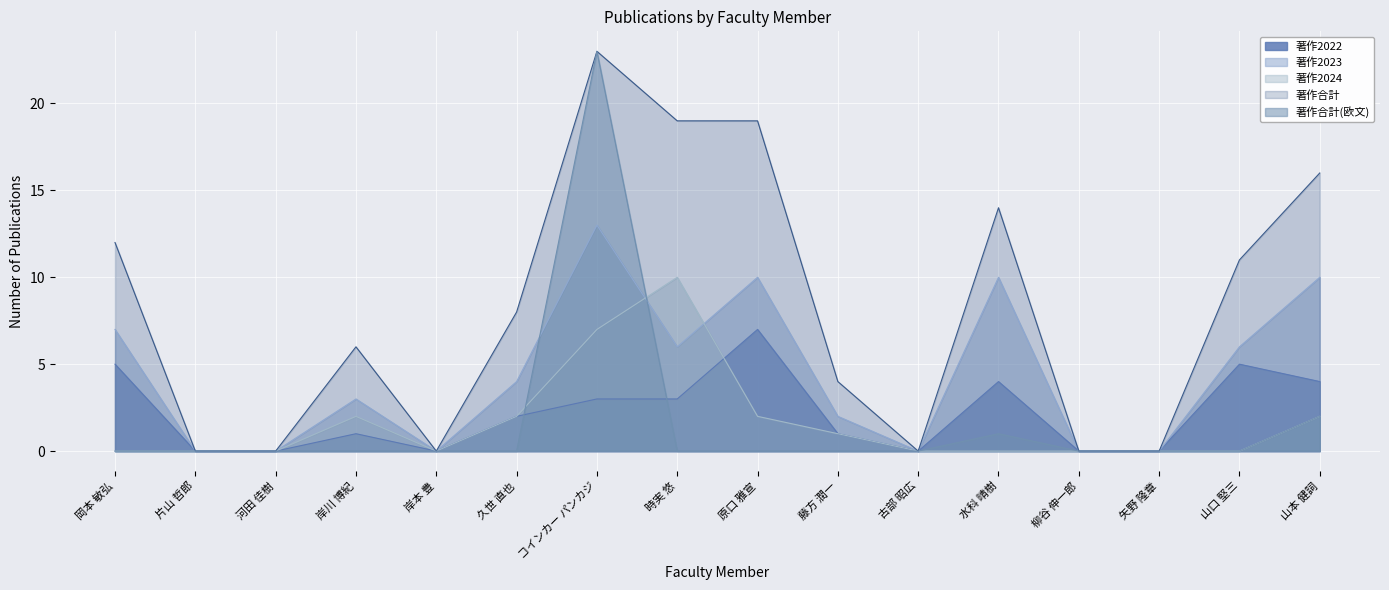

Rank the series by their maximum value, from lowest to highest.

著作2022, 著作2024, 著作2023, 著作合計, 著作合計(欧文)